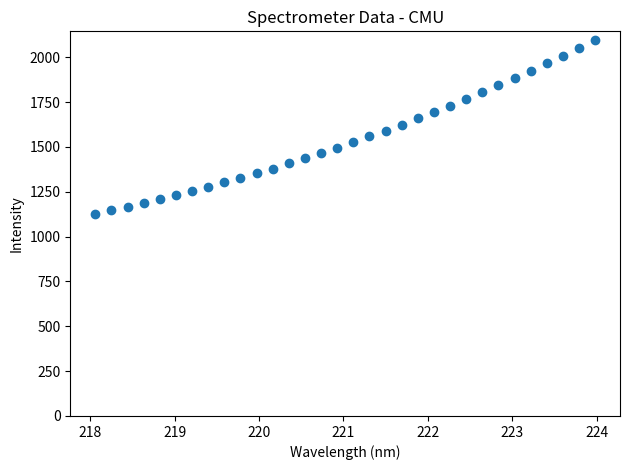

What is the range of X values (max minus min)?

5.9